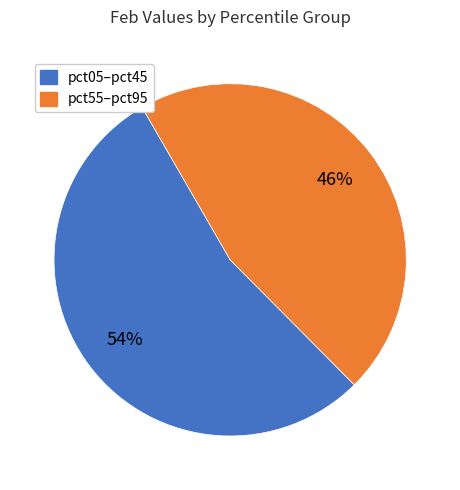

Is there any slice that represents more than half of the pie?

Yes